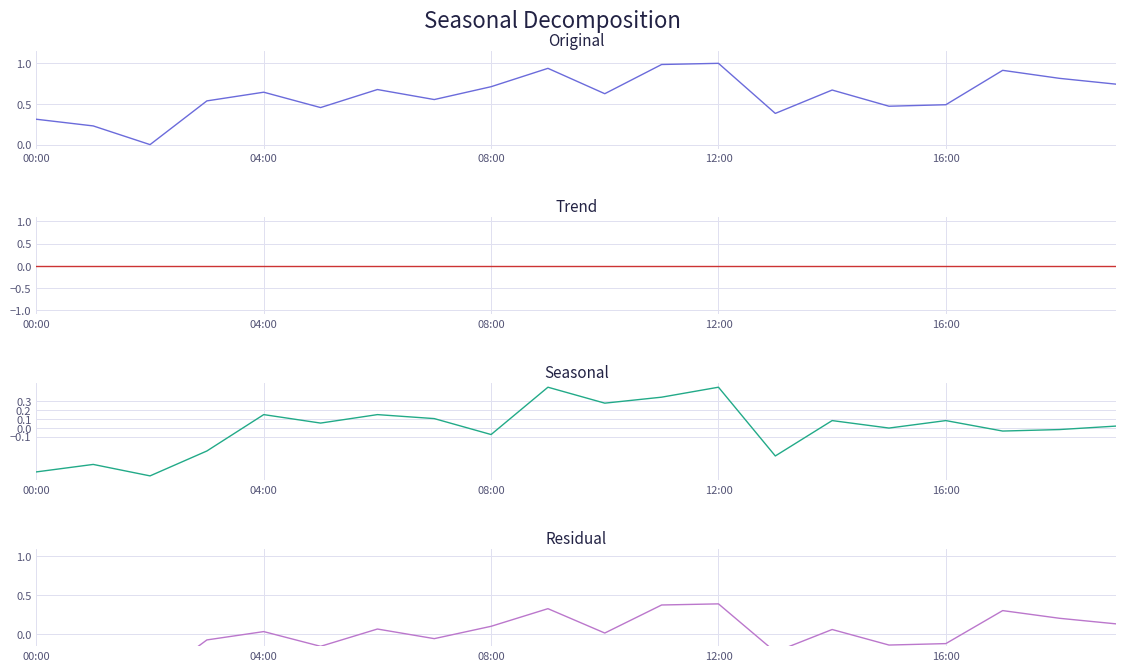

How many lines are shown in the chart?

4